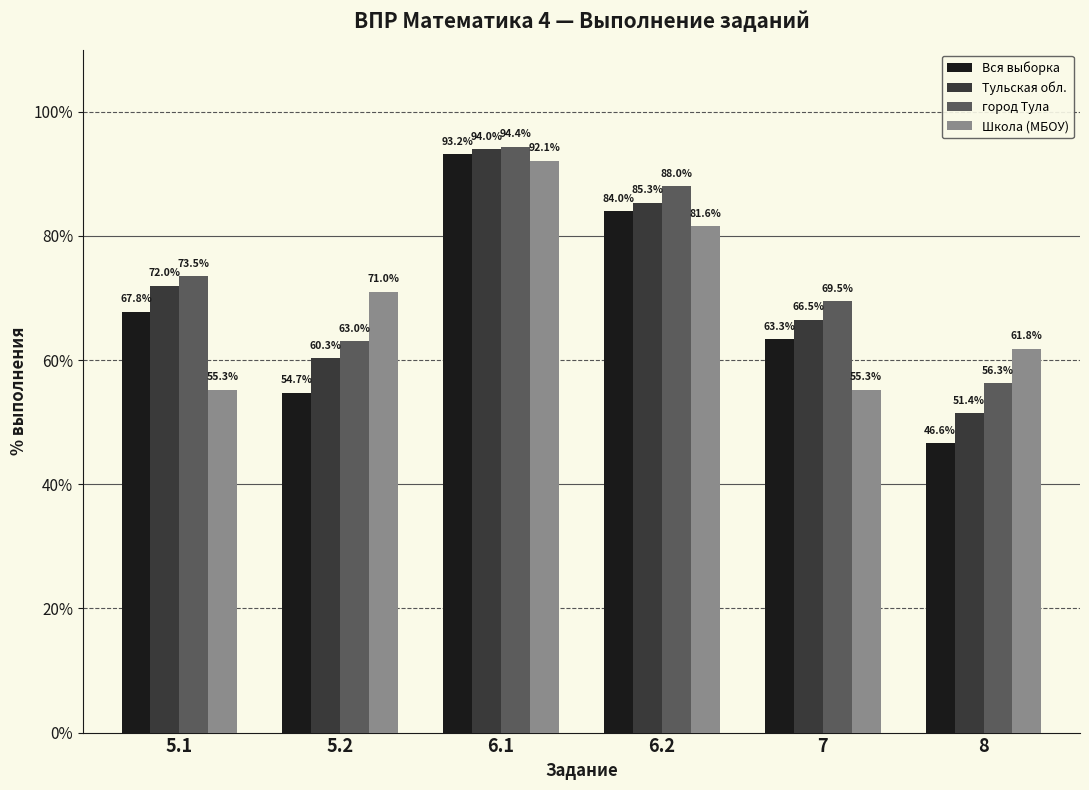

What is the value of the город Тула bar at the 6th from the left?

56.3